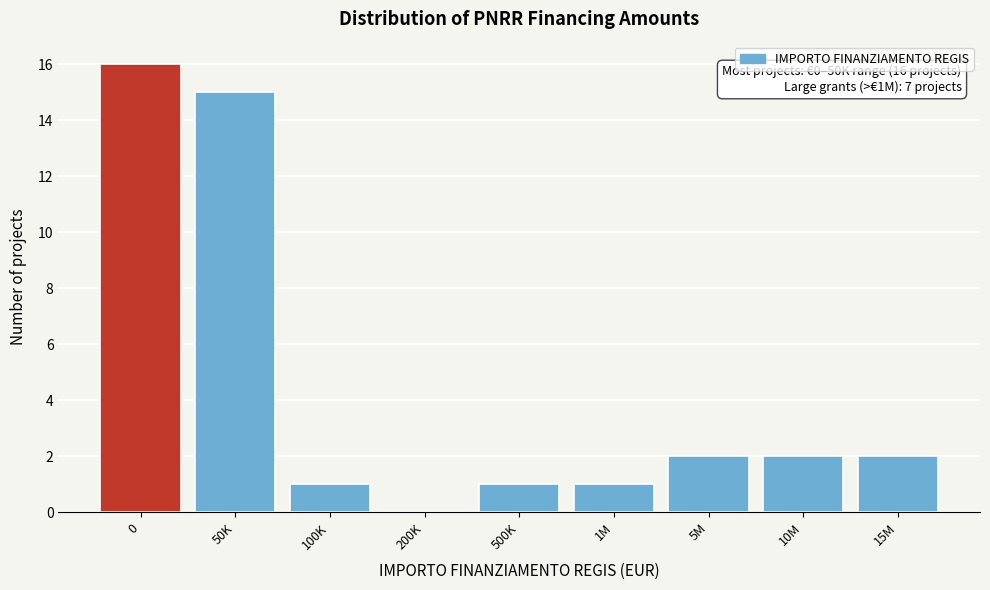

Reading left to right, what are all the values shown in this chart?

0=16	50K=15	100K=1	200K=0	500K=1	1M=1	5M=2	10M=2	15M=2